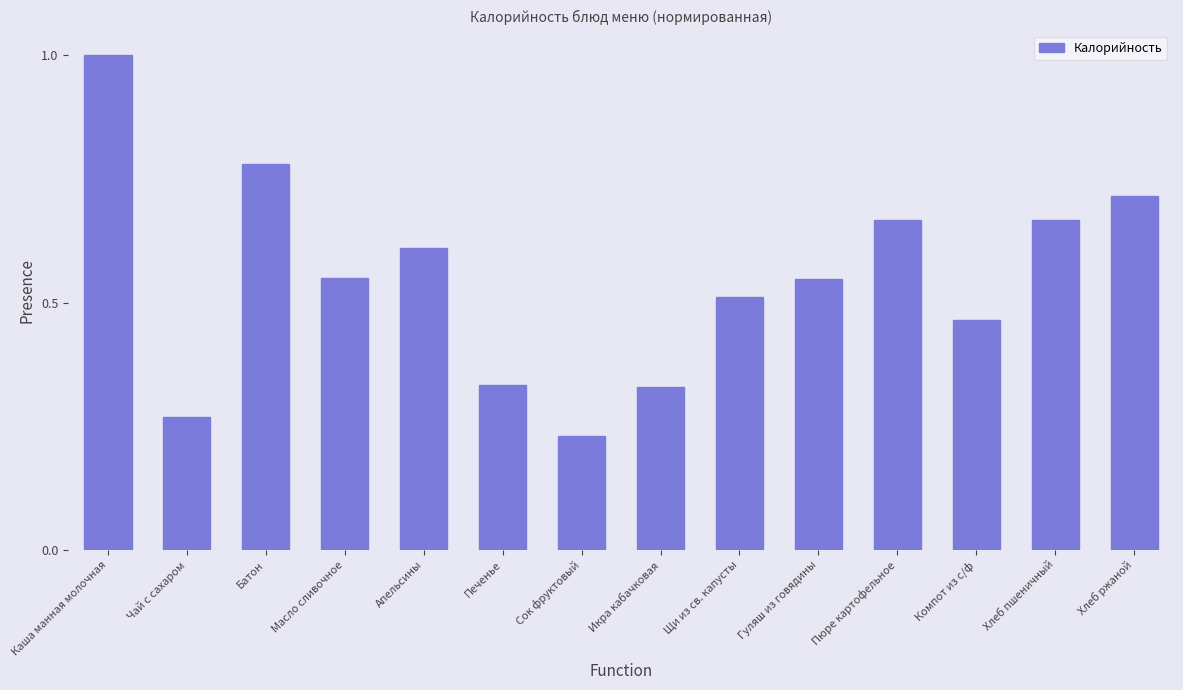

The chart shows a value of 0.5 at Печенье. True or false?

False